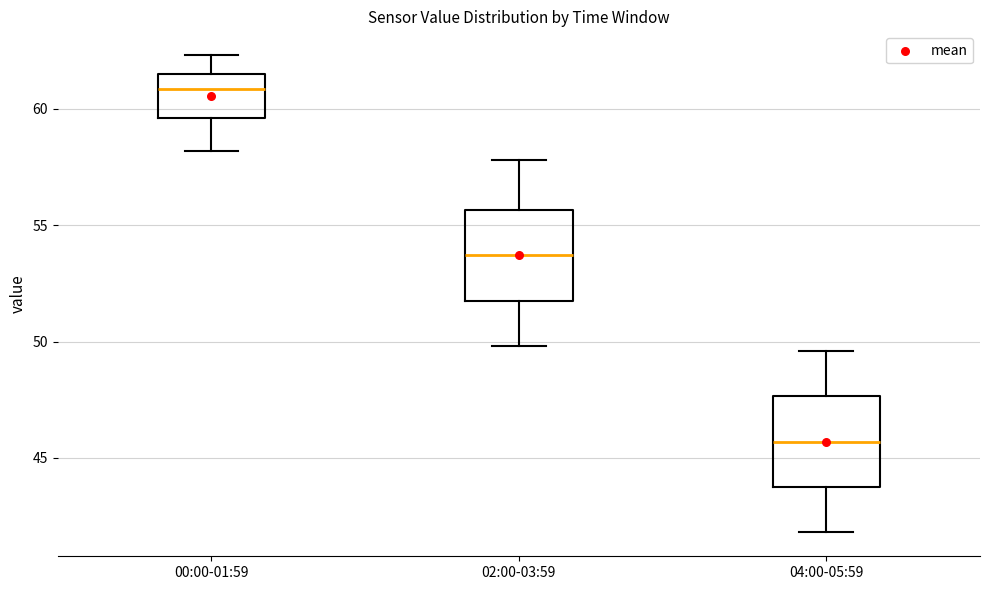

Reading left to right, transcribe this box plot: for each box, give where its median line is, the range the box spans, and where its two whiskers end, as read against the y-axis. The values are not printed on the chart, so give them approximately, as read against the axis.

00:00-01:59: median 61.0, box 59.5 to 61.5, whiskers 58.0 to 62.5
02:00-03:59: median 53.5, box 52.0 to 55.5, whiskers 50.0 to 58.0
04:00-05:59: median 45.5, box 44.0 to 47.5, whiskers 42.0 to 49.5